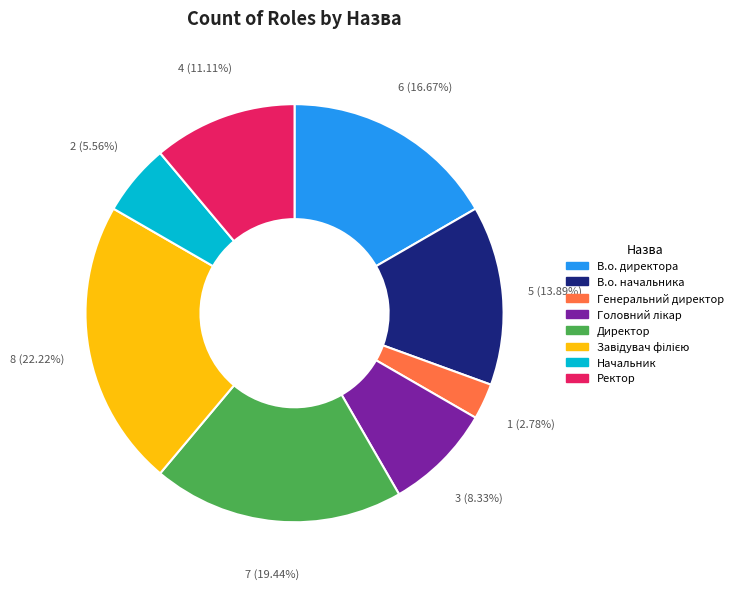

Is it true that Ректор is 11% of the pie?

True